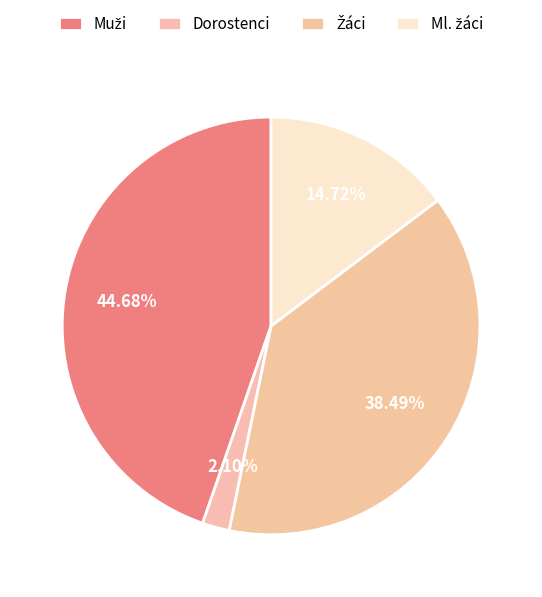

Rank the categories by value from highest to lowest.

Muži, Žáci, Ml. žáci, Dorostenci